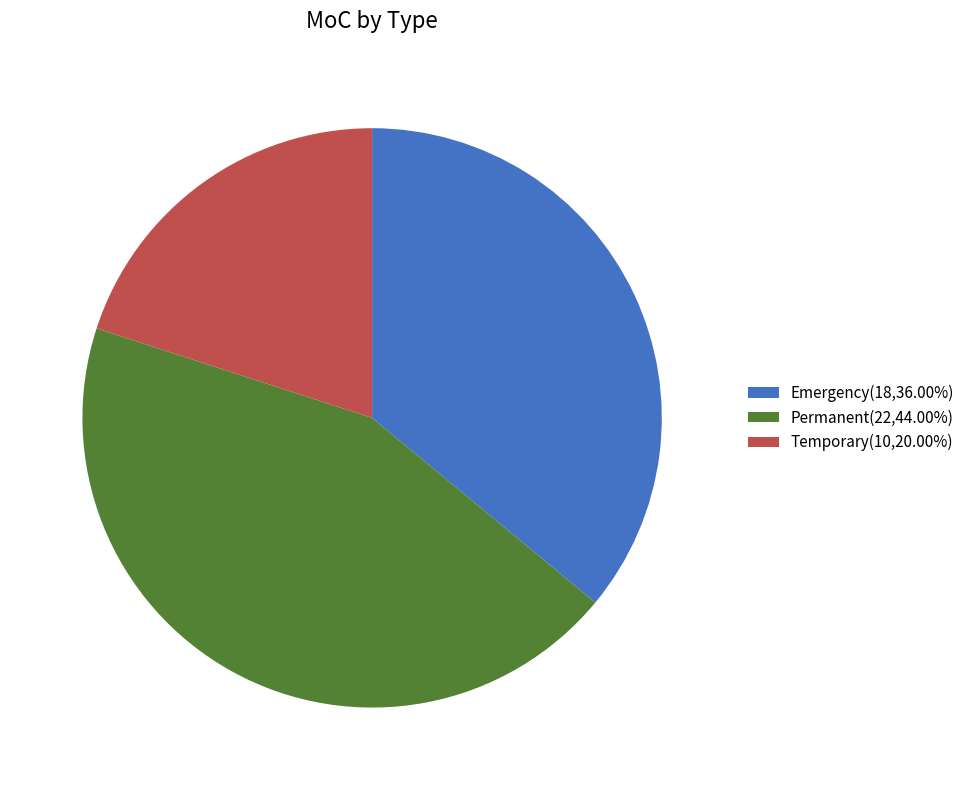

True or false: Emergency accounts for 36% of the total.

True